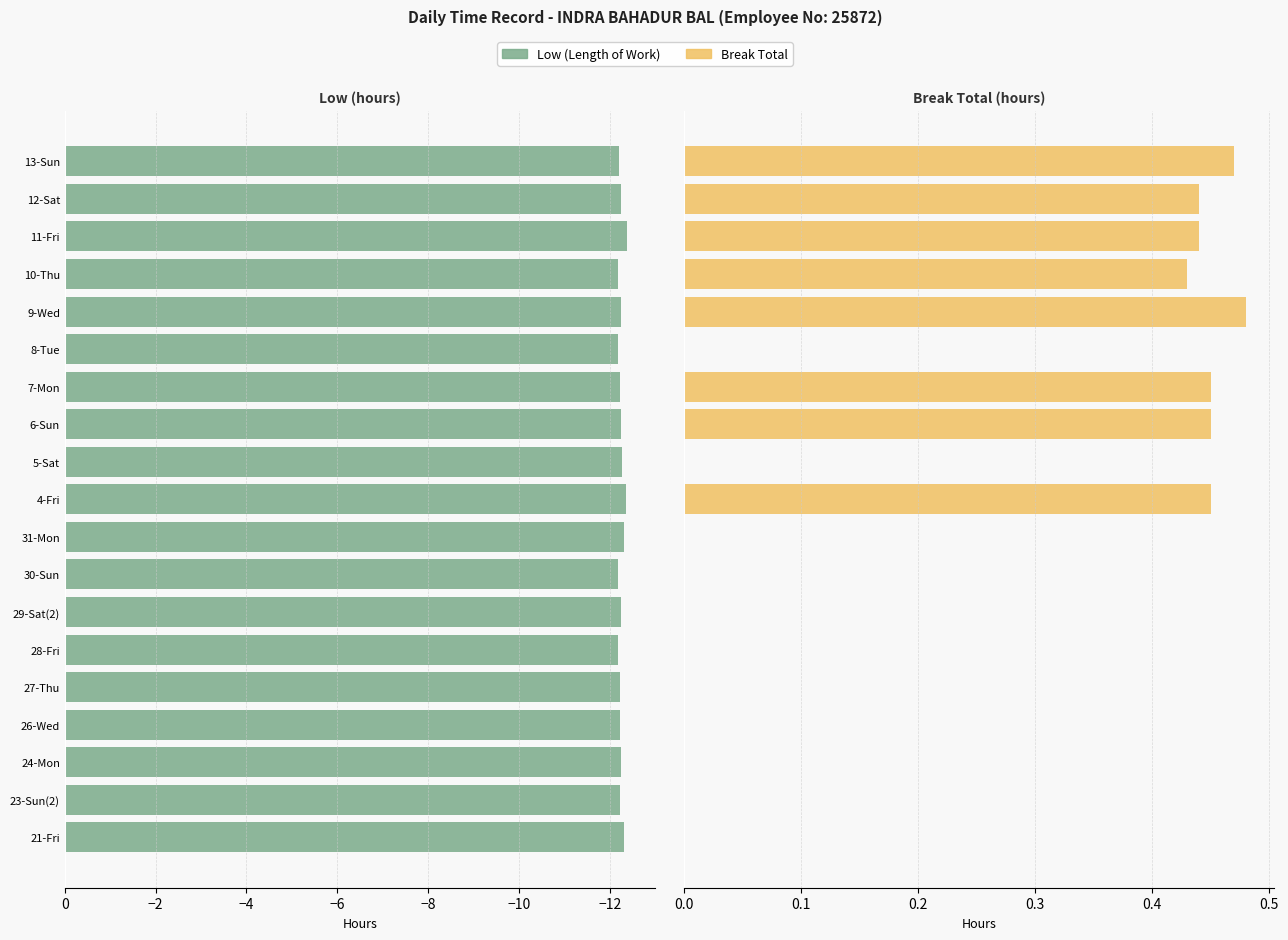

How many bars are there in each group?

2